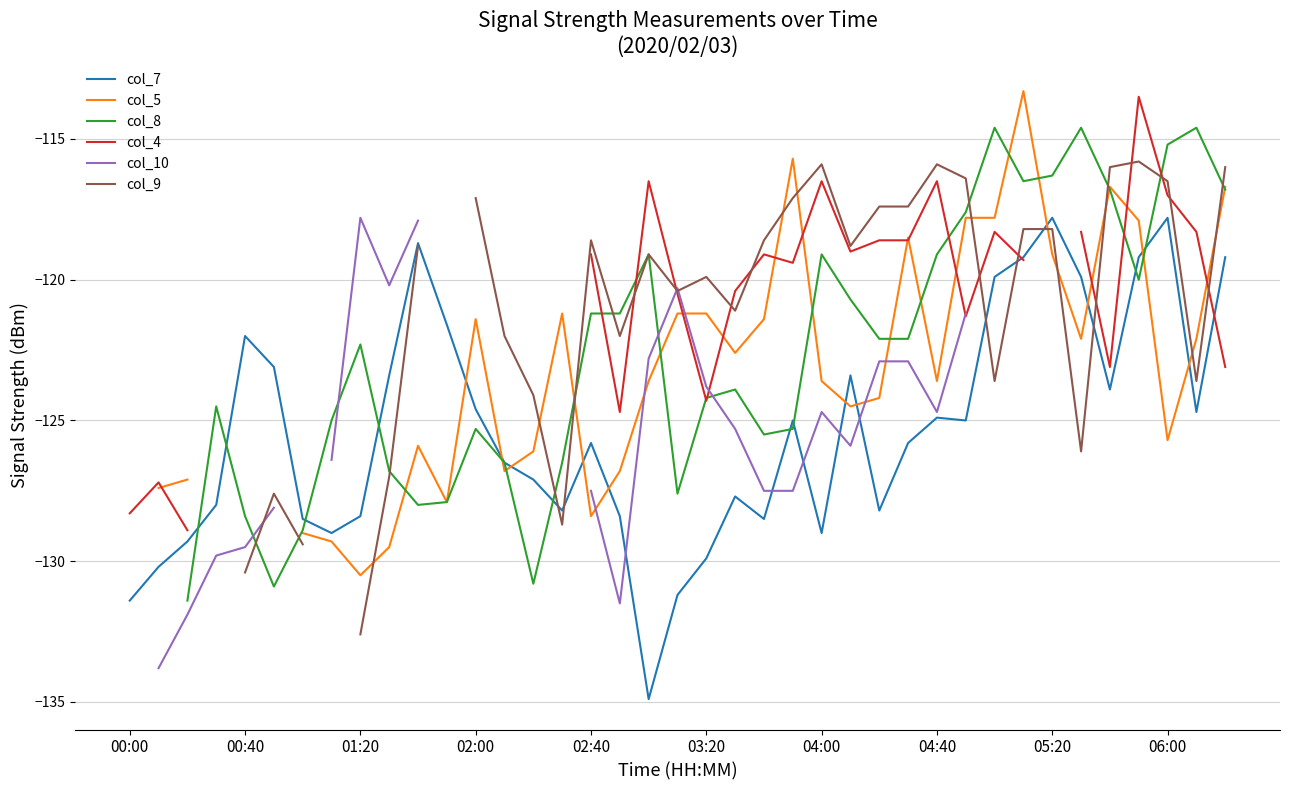

What is the maximum value for col_7?

-117.8